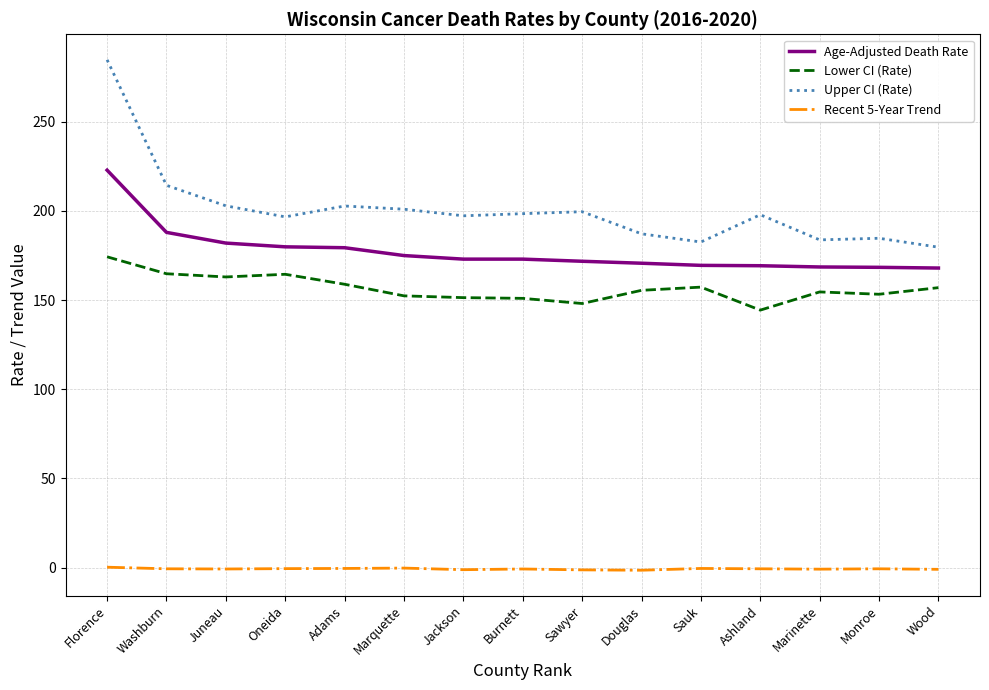

How many series are shown in this chart?

4